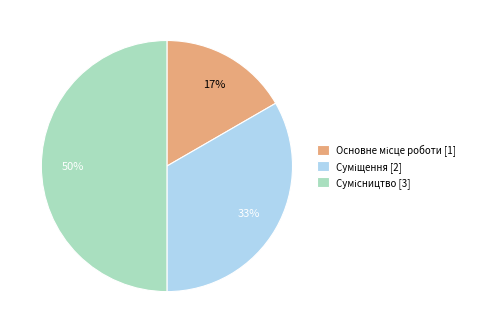

To the nearest percent, what is the difference between the largest and smallest slice percentages?

33%